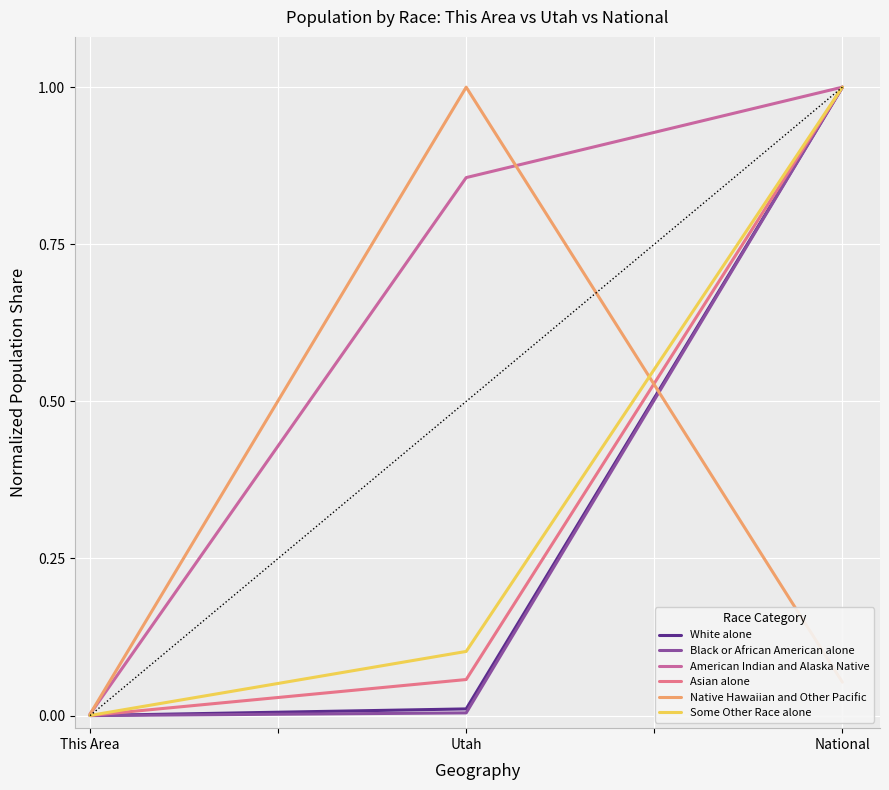

Which series has the largest total across all categories?

American Indian and Alaska Native